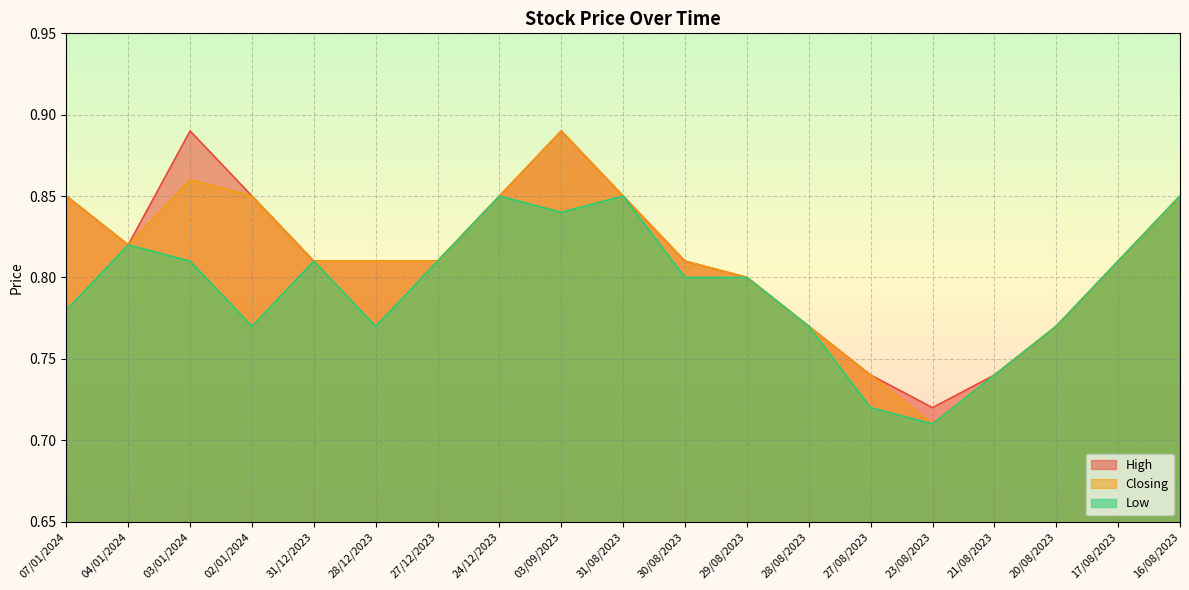

How many lines are shown in the chart?

3